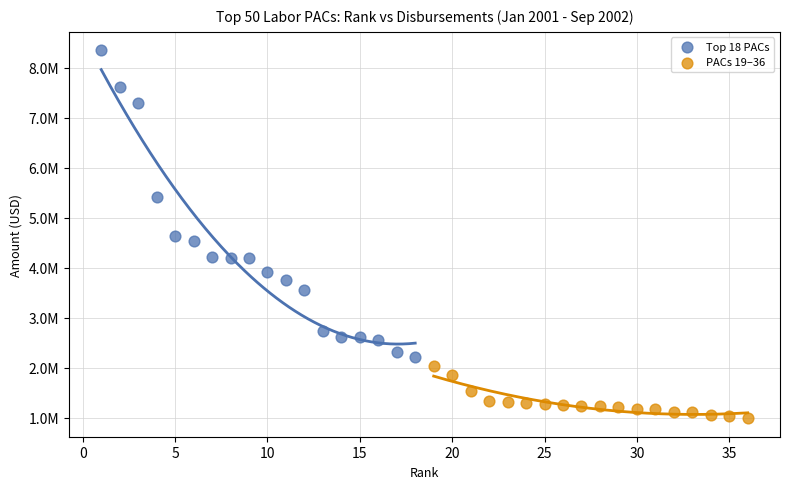

Which series has the widest spread of Y values?

Top 18 PACs